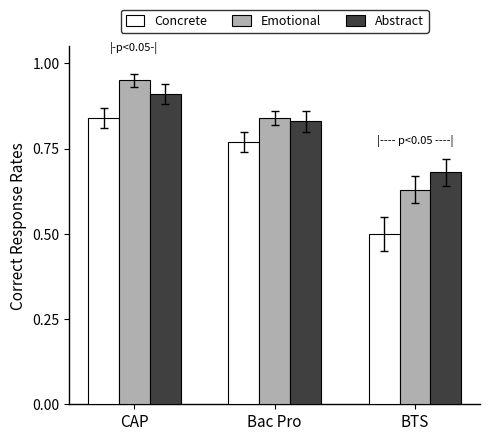

True or false: Concrete has a value of 0.3 at Bac Pro.

False